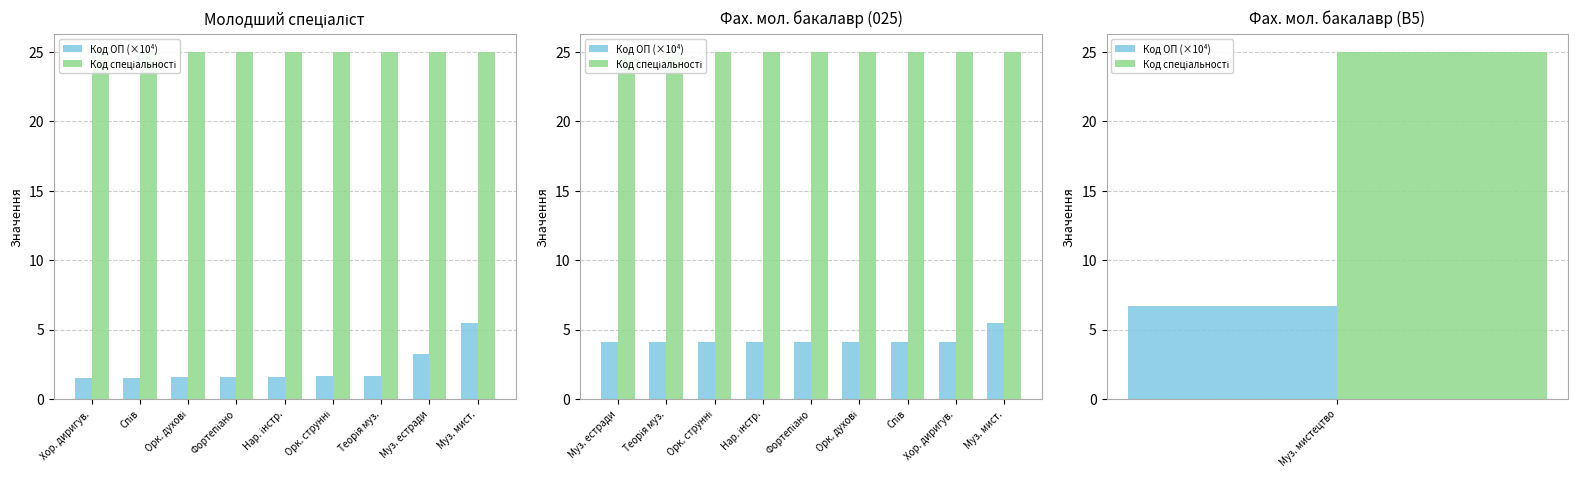

Is it true that Код спеціальності equals 43.4 at Орк. духові?

False